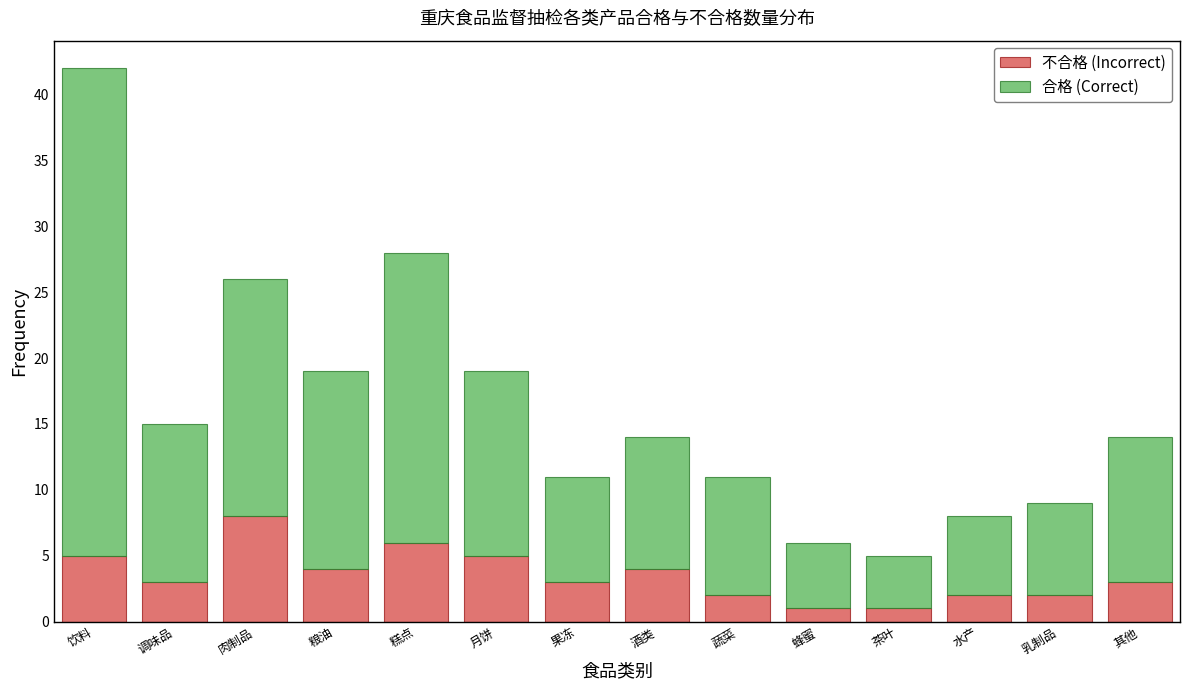

Reading left to right, what are the values for 不合格 (Incorrect)?

饮料=5	调味品=3	肉制品=8	粮油=4	糕点=6	月饼=5	果冻=3	酒类=4	蔬菜=2	蜂蜜=1	茶叶=1	水产=2	乳制品=2	其他=3